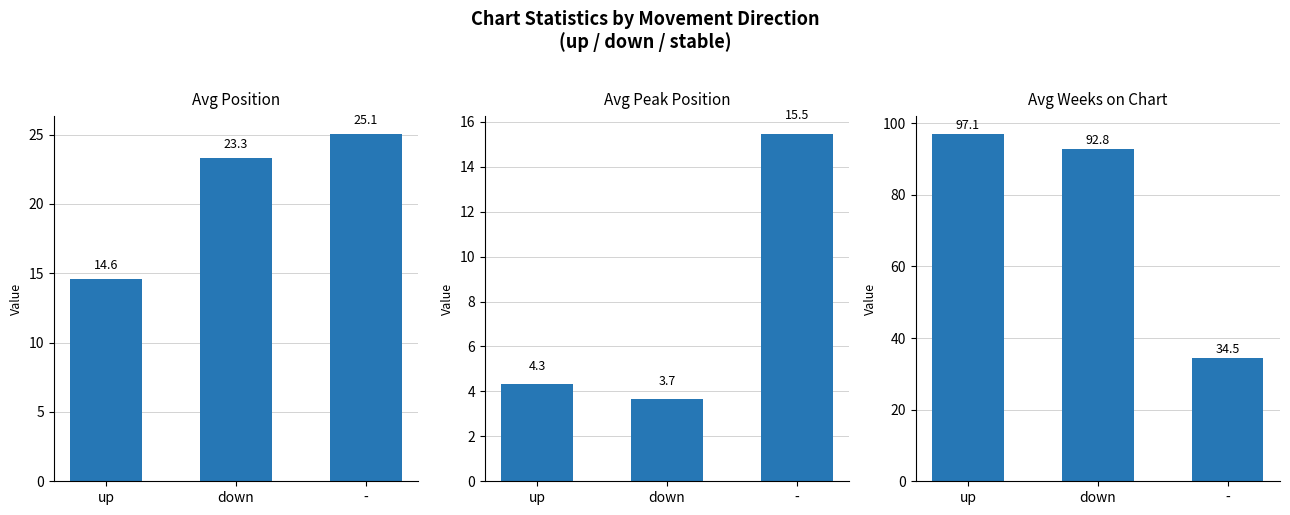

Reading right to left, extract all data points from this chart.

Avg Position: 25.1	23.3	14.6
Avg Peak Position: 15.5	3.7	4.3
Avg Weeks on Chart: 34.5	92.8	97.1